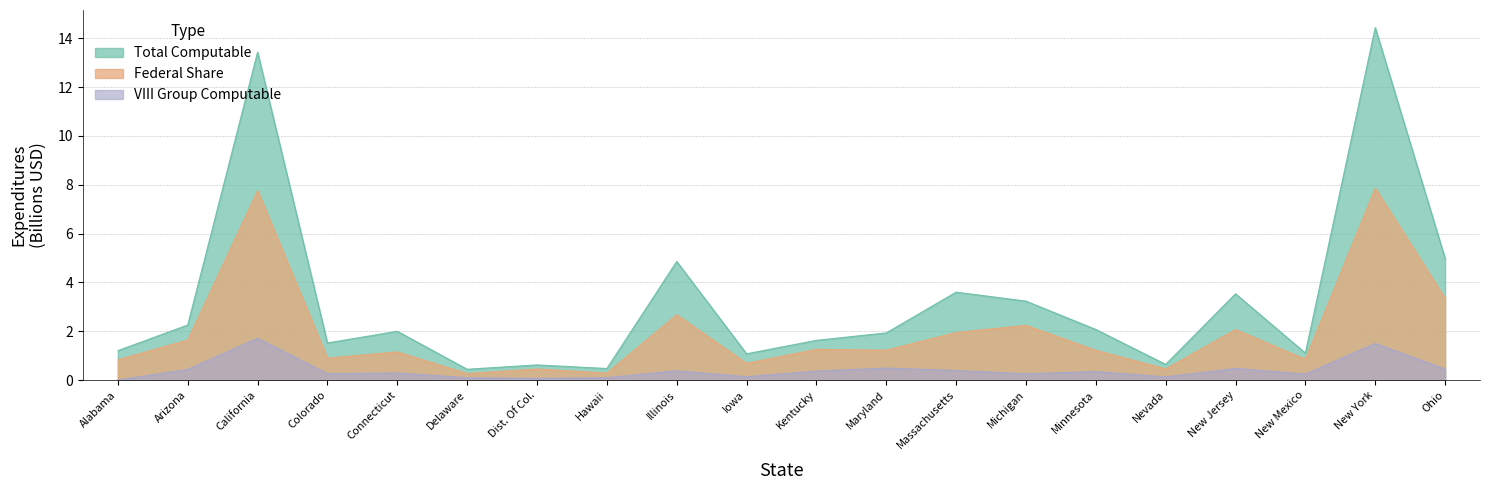

At which category does Total Computable reach its first local peak?

California